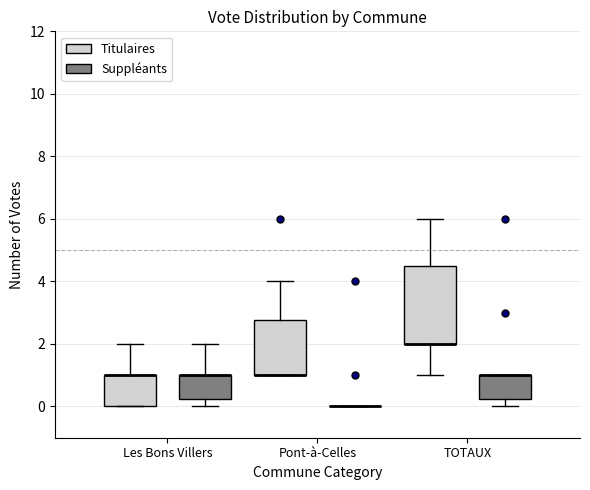

Where is the lower edge of the box for Les Bons Villers (Suppléants) on the y-axis? The values are not printed on the chart, so give them approximately, as read against the axis.

0.2